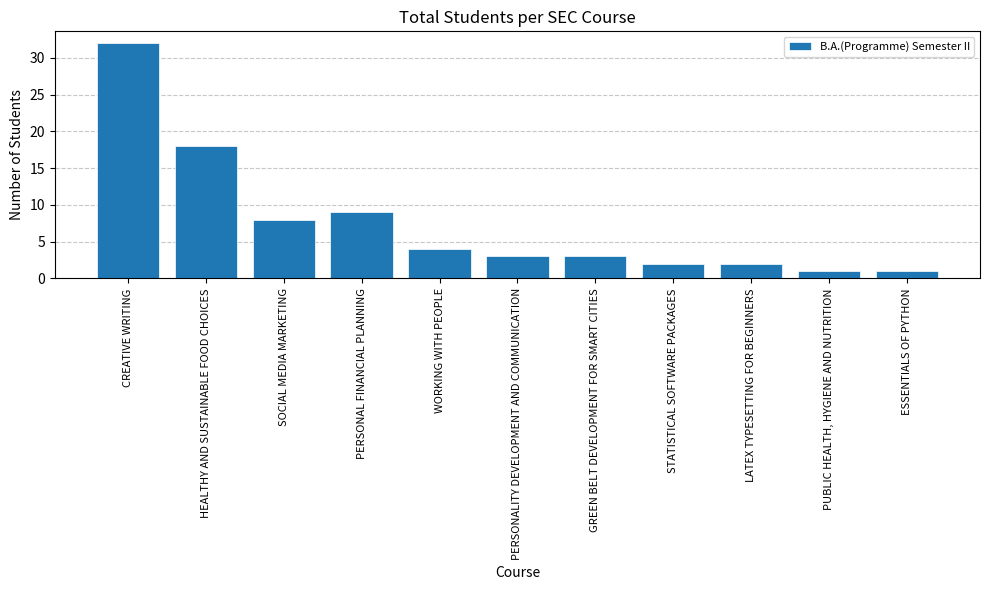

What is the change in value from PERSONALITY DEVELOPMENT AND COMMUNICATION to PUBLIC HEALTH, HYGIENE AND NUTRITION?

-2